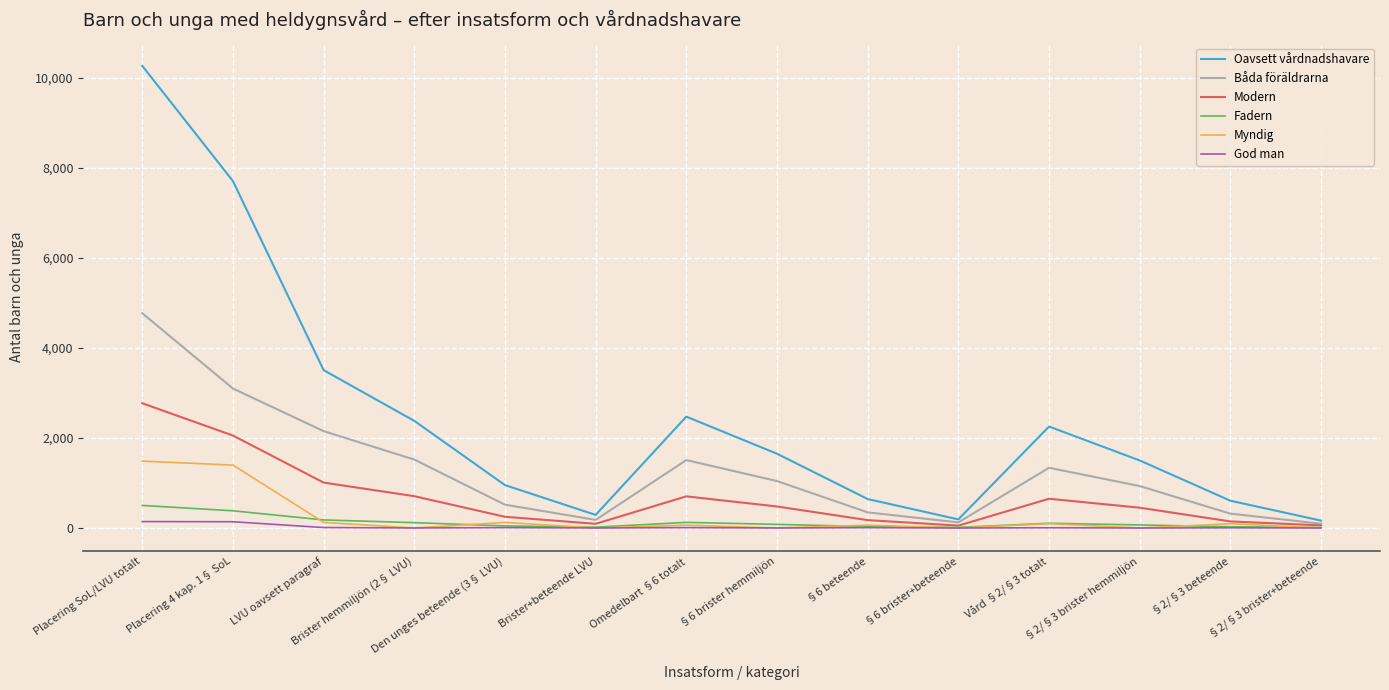

True or false: Myndig and Fadern cross at least once.

True